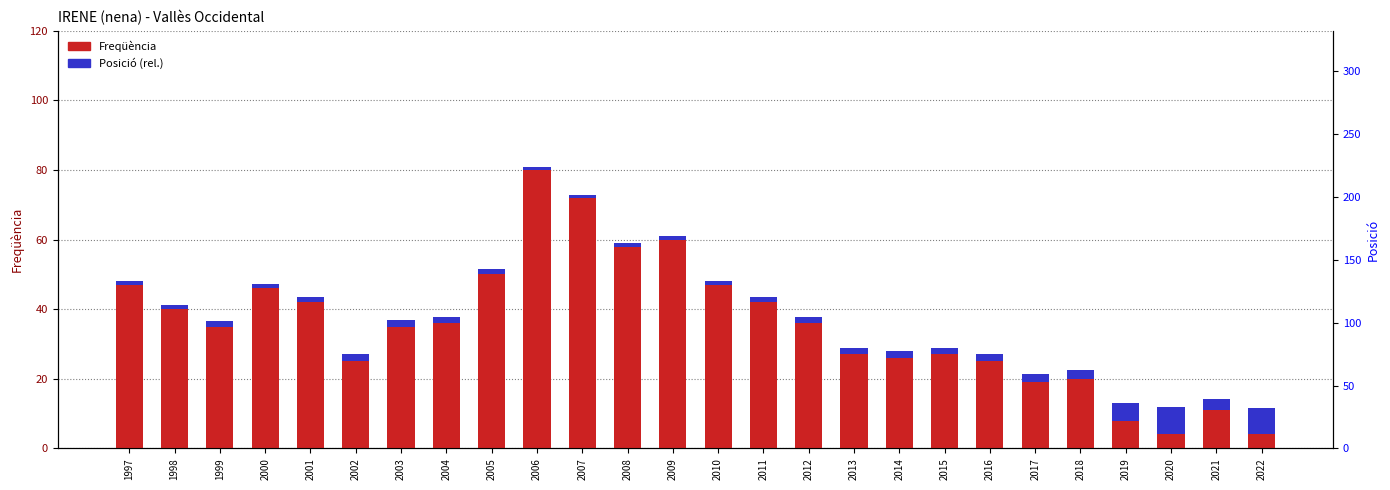

What is the sum of all Posició (rel.) values?

58.0